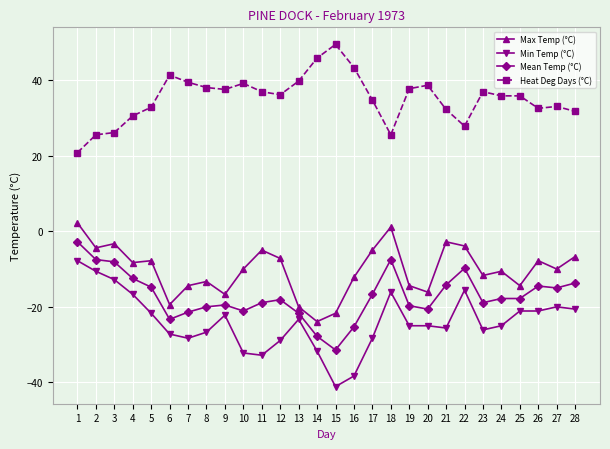

Read the Min Temp (°C) value at 16.

-38.3